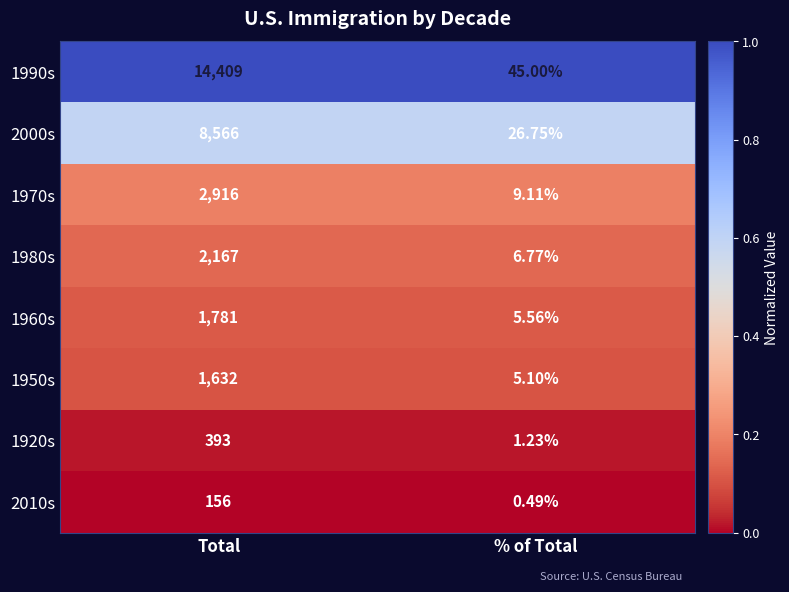

What is the difference between the highest and lowest values at Total?

14253.0